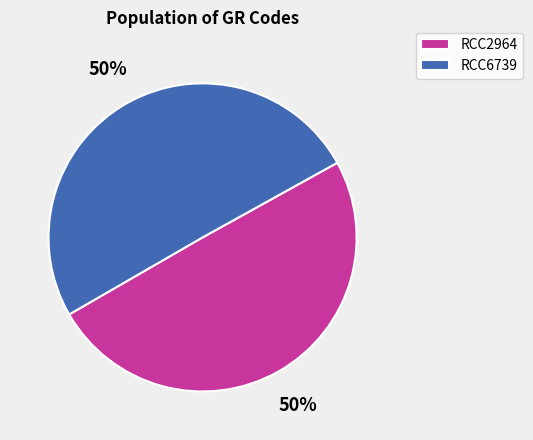

To the nearest percent, what percentage of the pie is RCC2964?

50%